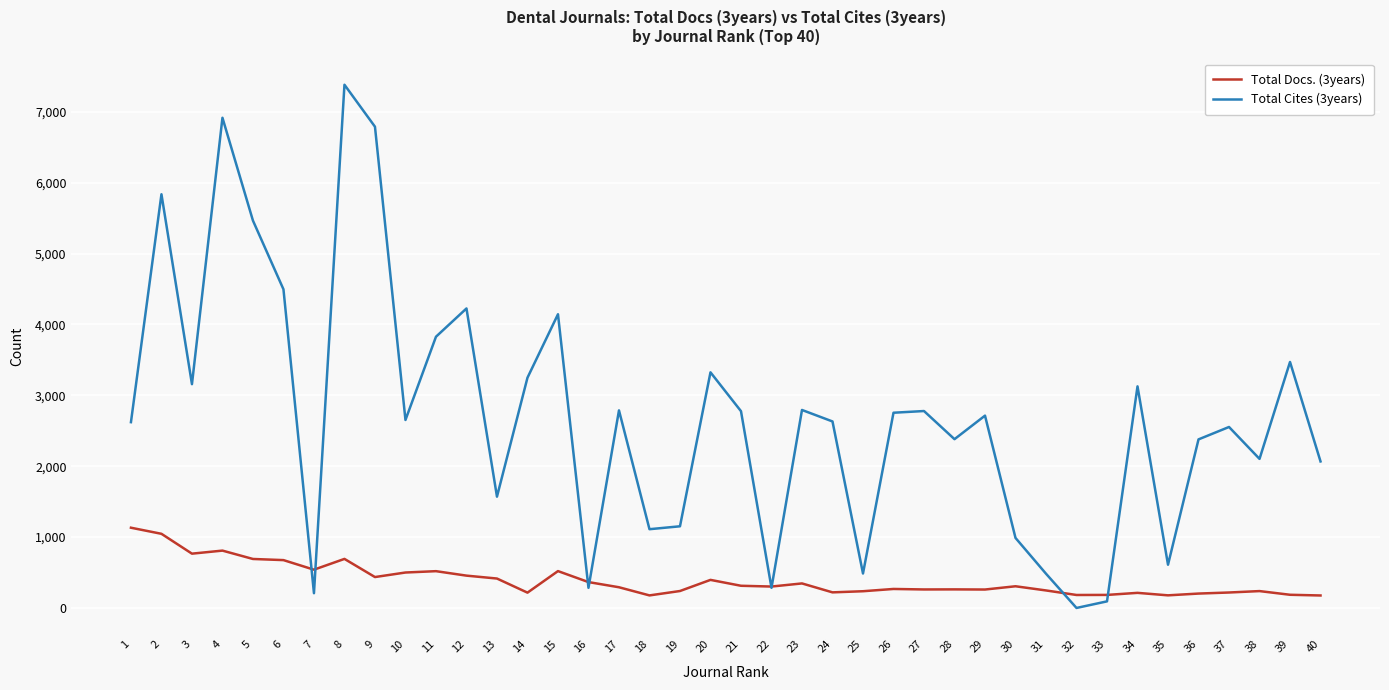

Count the number of categories in the chart.

40